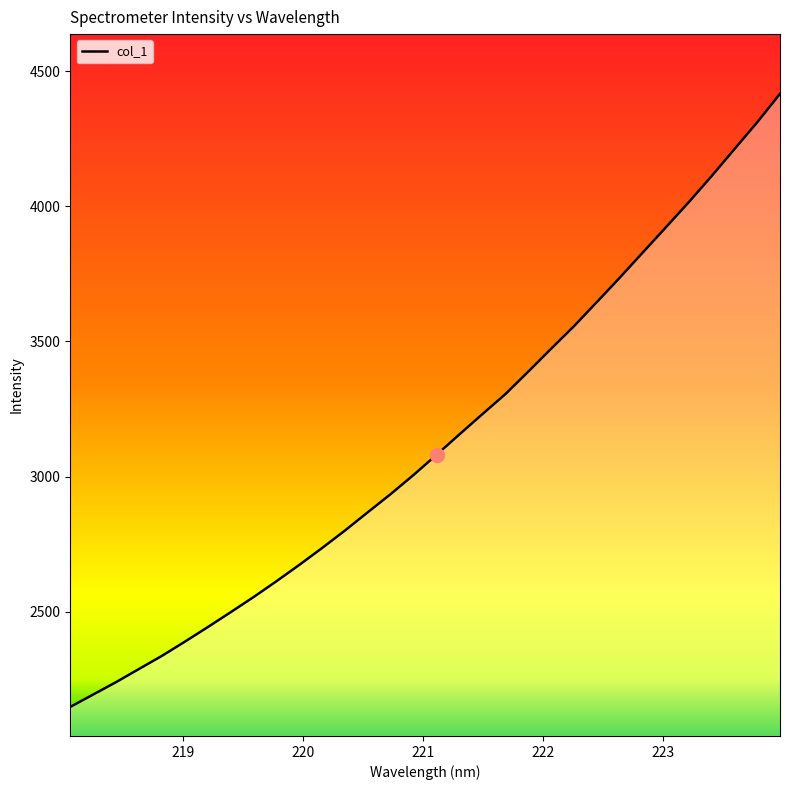

What is the maximum value shown in the chart?

4415.7